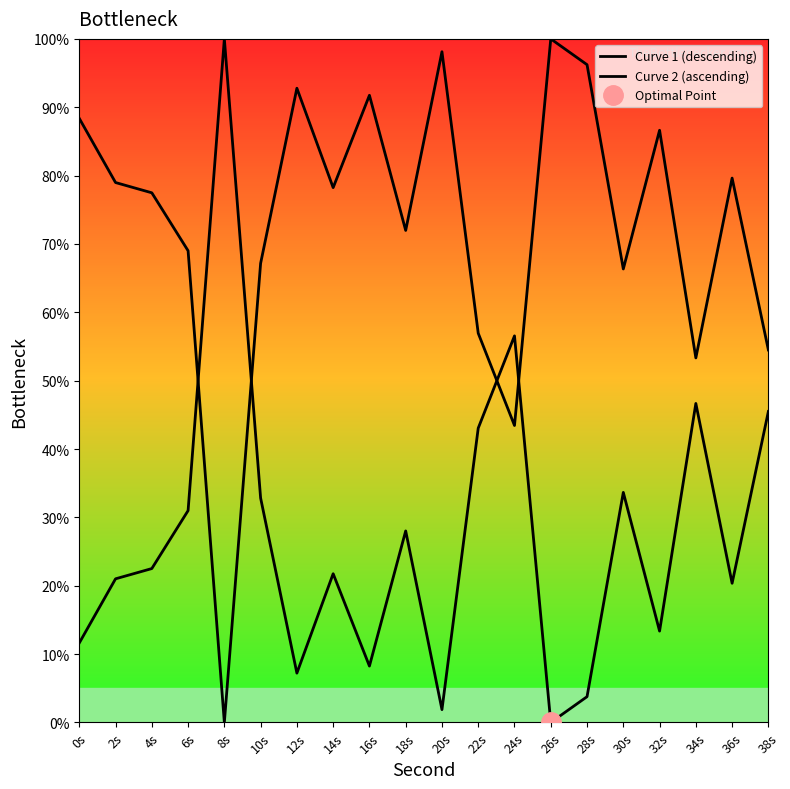

Which series has the widest spread of values?

Curve 1 (descending)